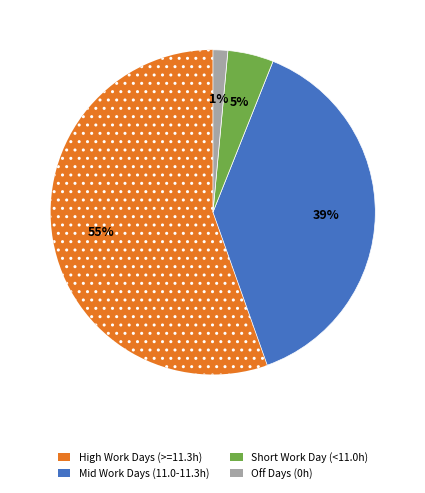

Is there any slice that represents more than half of the pie?

Yes